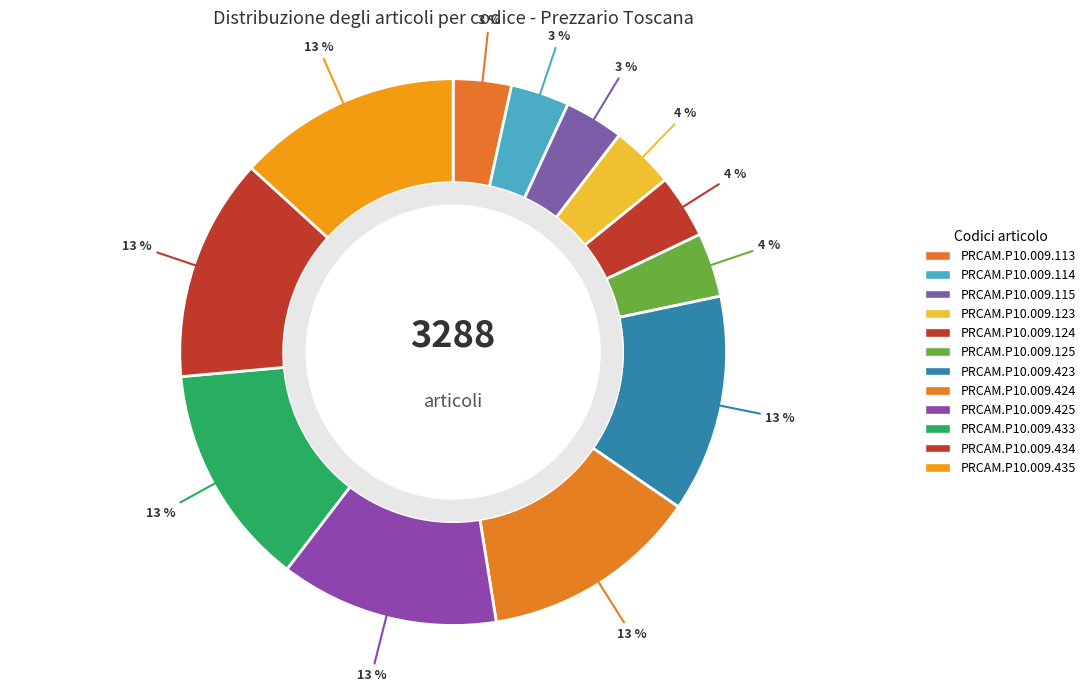

What percentage is NOT represented by PRCAM.P10.009.115?

96.5%